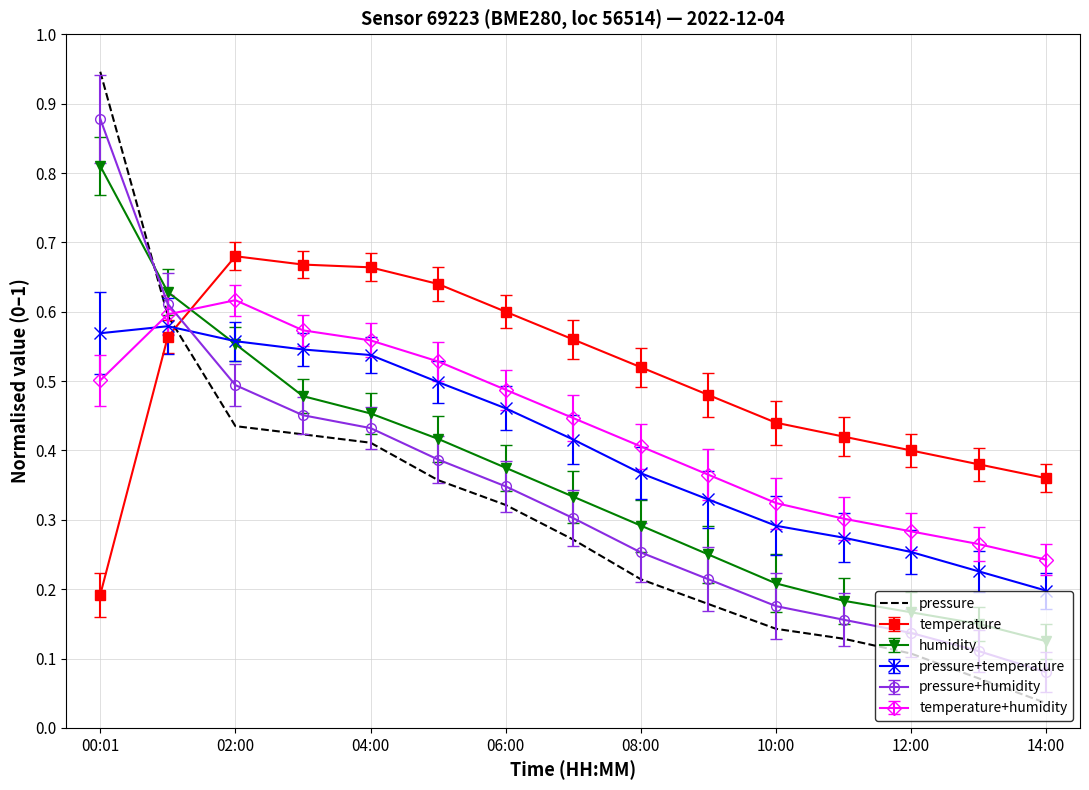

Which series has the widest spread of values?

pressure